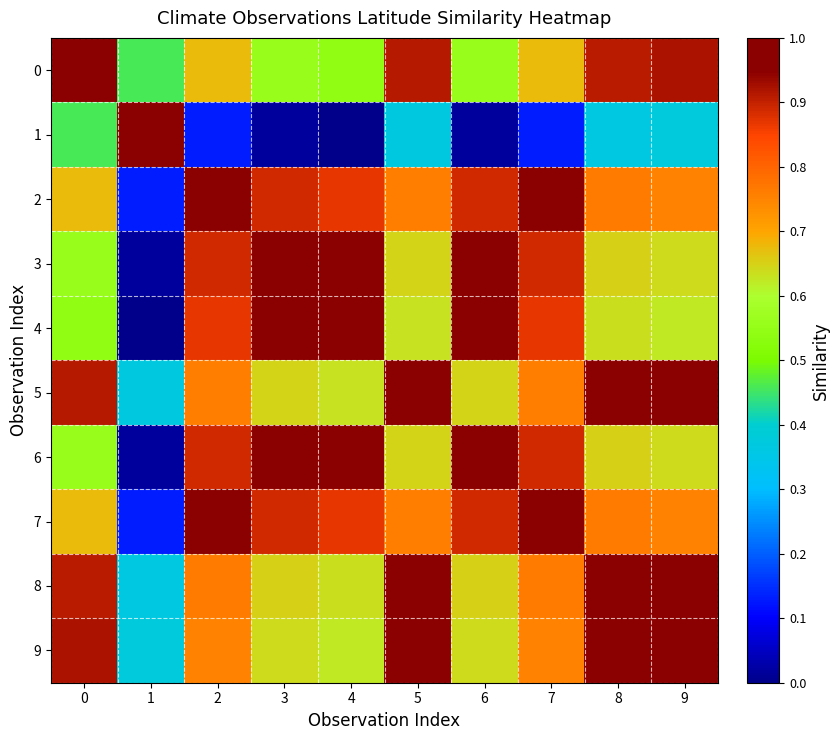

What is the greatest value displayed?

1.0